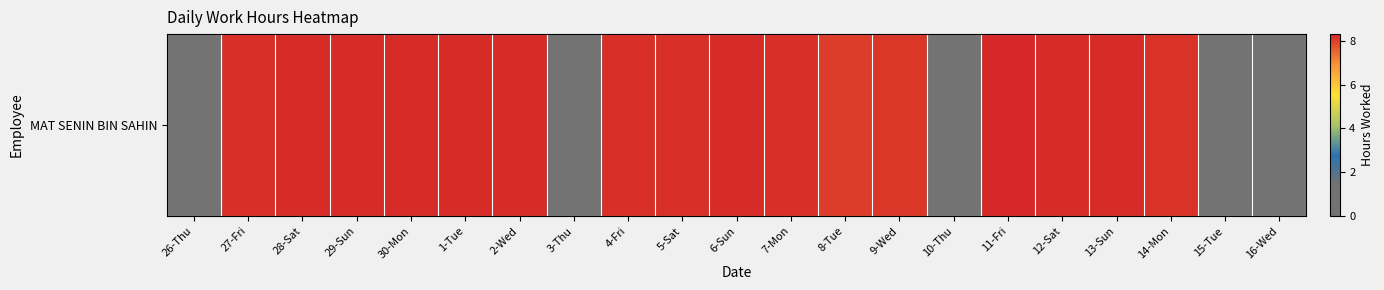

Rank the categories by value from lowest to highest.

26-Thu, 3-Thu, 10-Thu, 15-Tue, 16-Wed, 8-Tue, 9-Wed, 14-Mon, 27-Fri, 5-Sat, 4-Fri, 7-Mon, 28-Sat, 30-Mon, 2-Wed, 12-Sat, 29-Sun, 1-Tue, 6-Sun, 13-Sun, 11-Fri